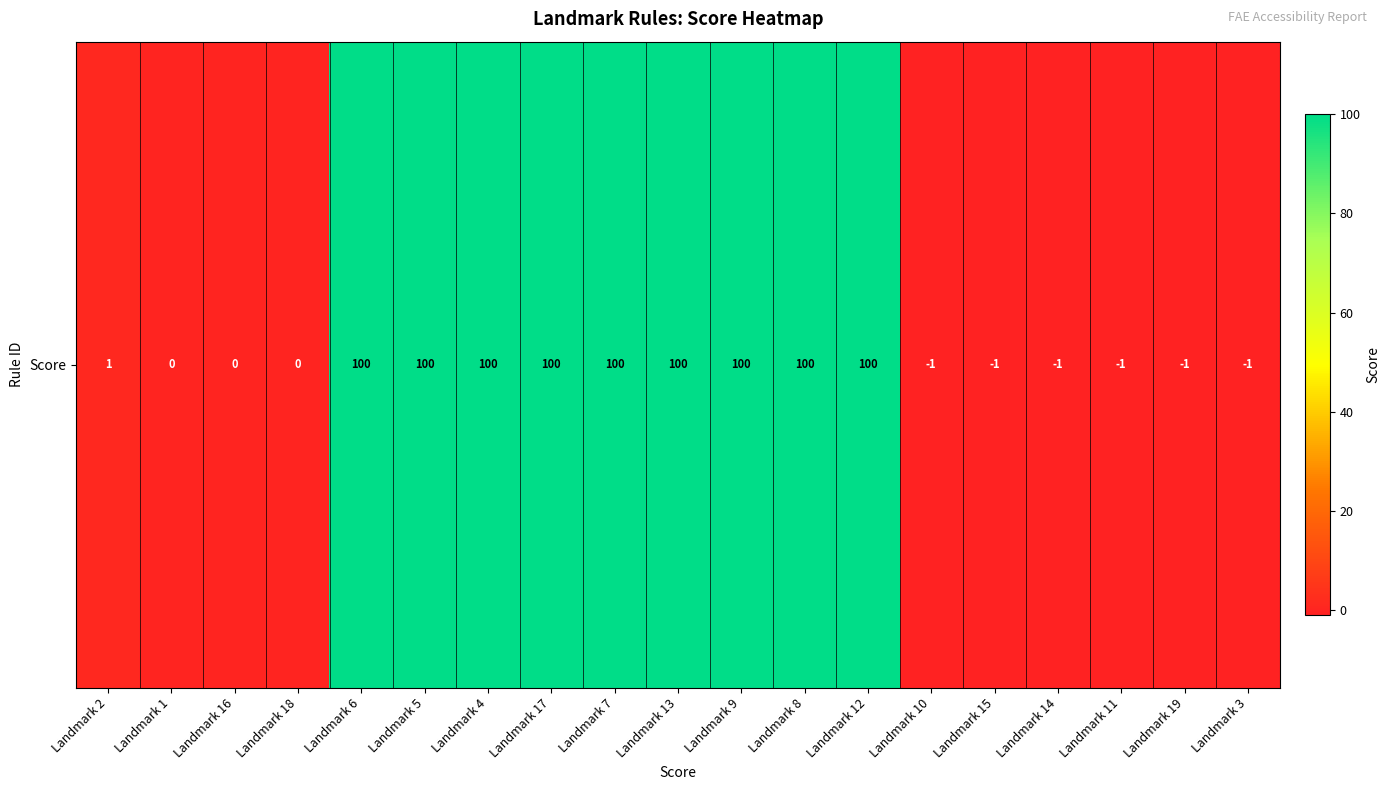

Count the number of data series in this chart.

1